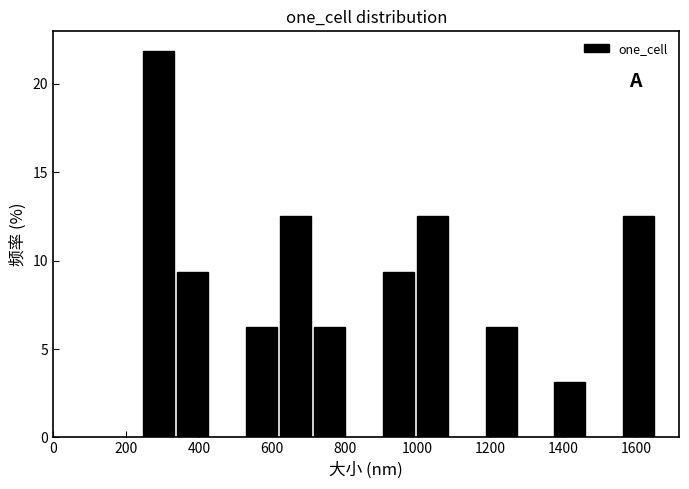

Reading left to right, list every bar in this chart as the range it spans on the x-axis followed by its height. Neither the bar edges nor the heights are printed on the chart, so give them approximately, as read against the axes.

240 to 340: 22.0
340 to 440: 9.5
440 to 520: 0
520 to 620: 6.5
620 to 720: 12.5
720 to 800: 6.5
800 to 900: 0
900 to 1000: 9.5
1000 to 1080: 12.5
1080 to 1180: 0
1180 to 1280: 6.5
1280 to 1380: 0
1380 to 1460: 3.0
1460 to 1560: 0
1560 to 1660: 12.5